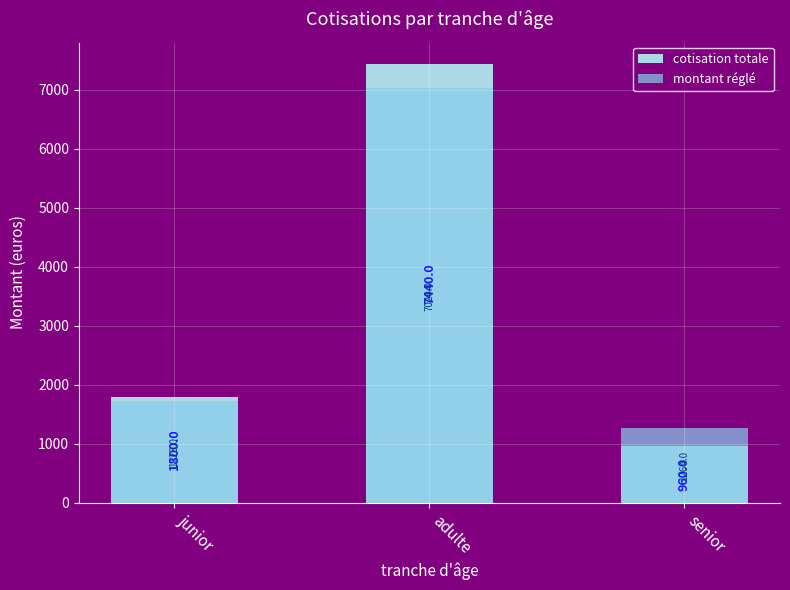

What is the minimum value for montant réglé?

1264